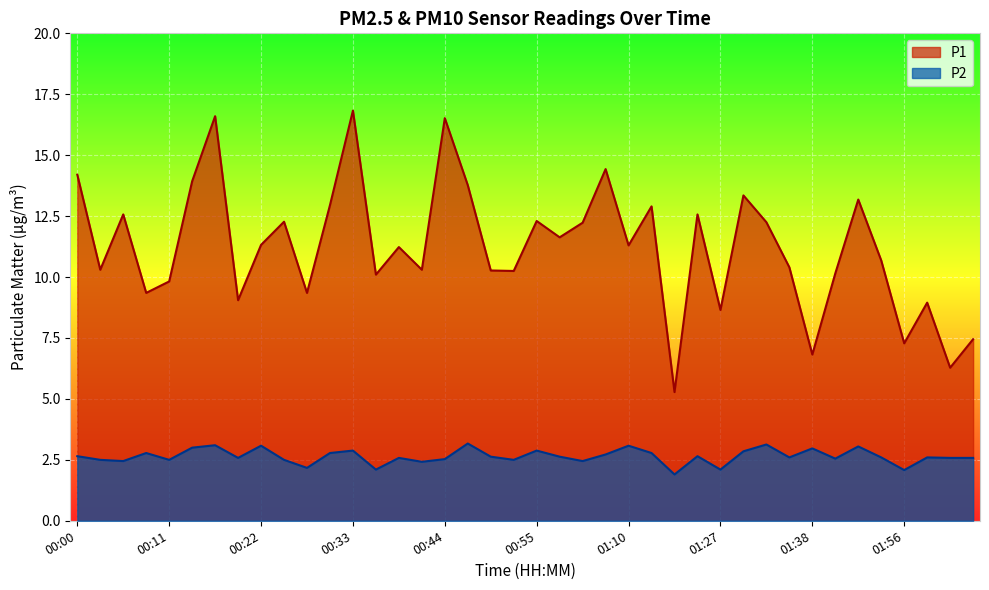

What is the label of the 26th point from the right?

00:39